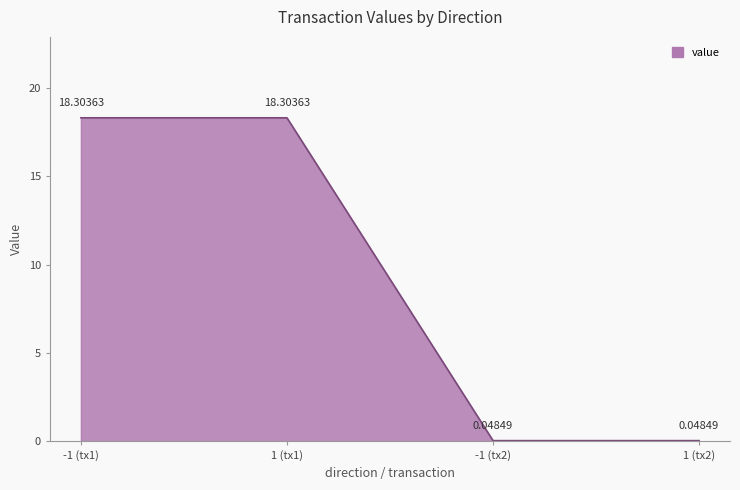

What is the change in value from 1 (tx1) to 1 (tx2)?

-18.3